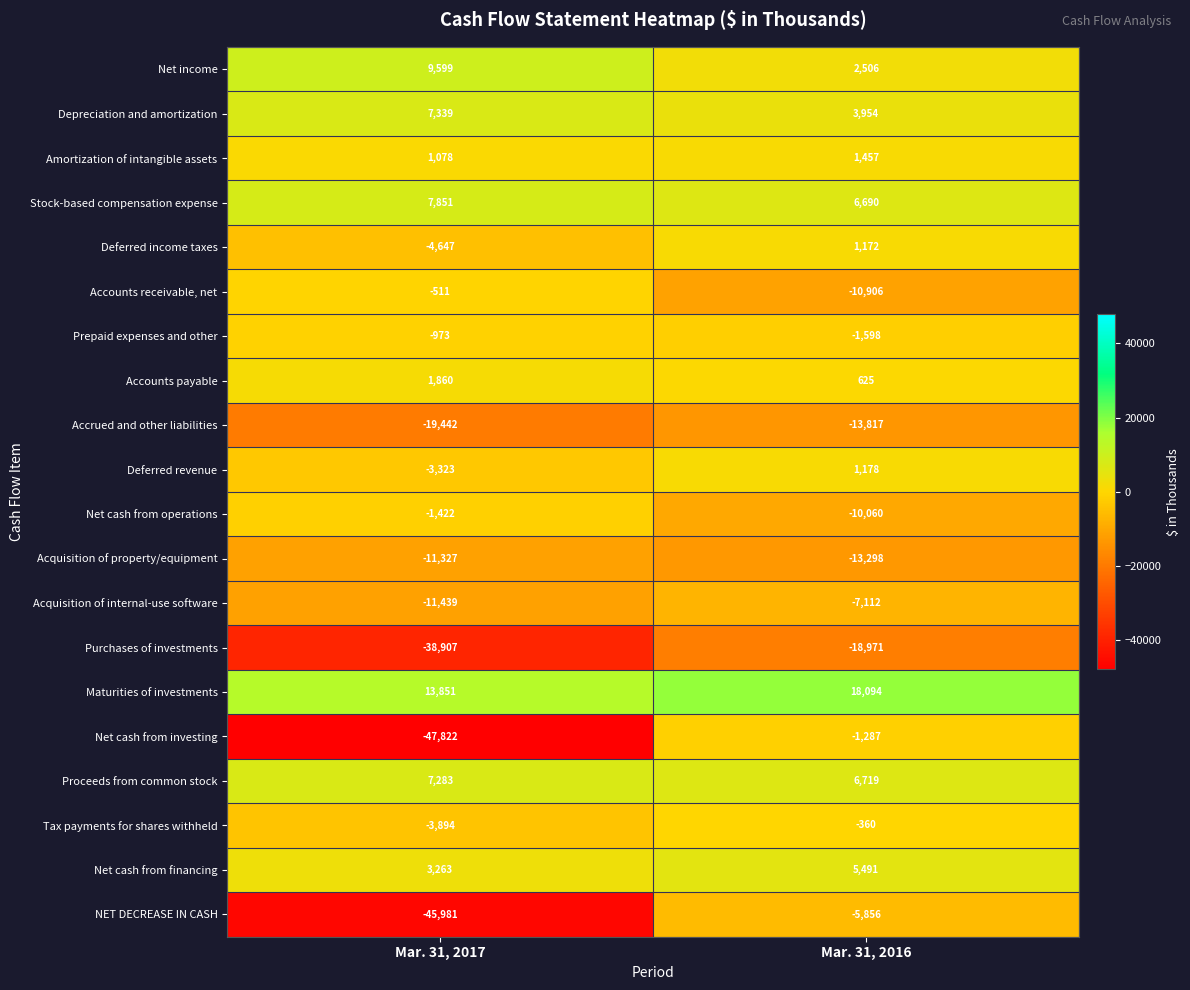

Where is Accrued and other liabilities nearest to the value -16629?

Mar. 31, 2016